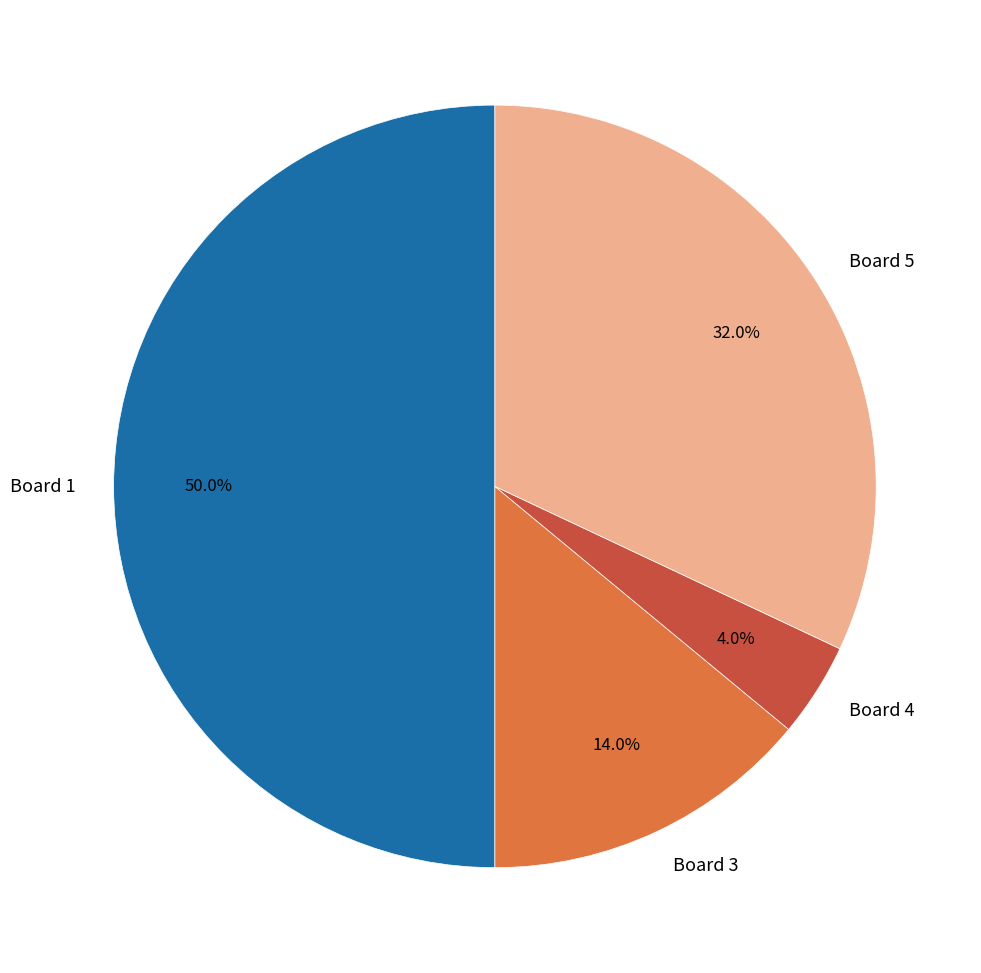

To the nearest percent, what is the average slice percentage?

25%